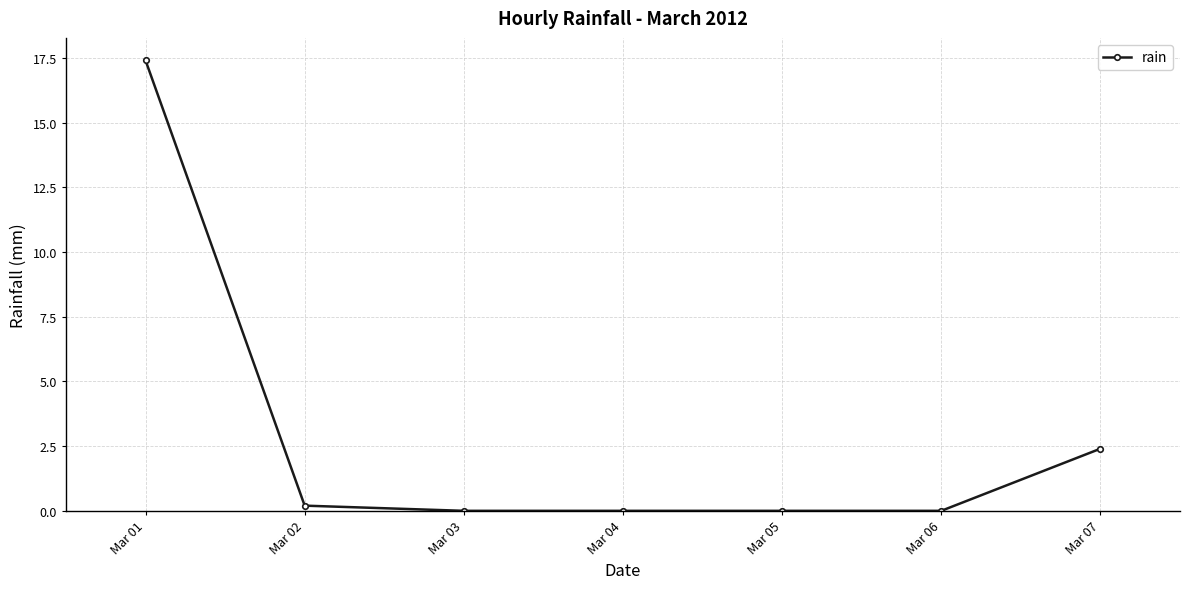

True or false: there are more than 2 points higher than both neighbors.

False